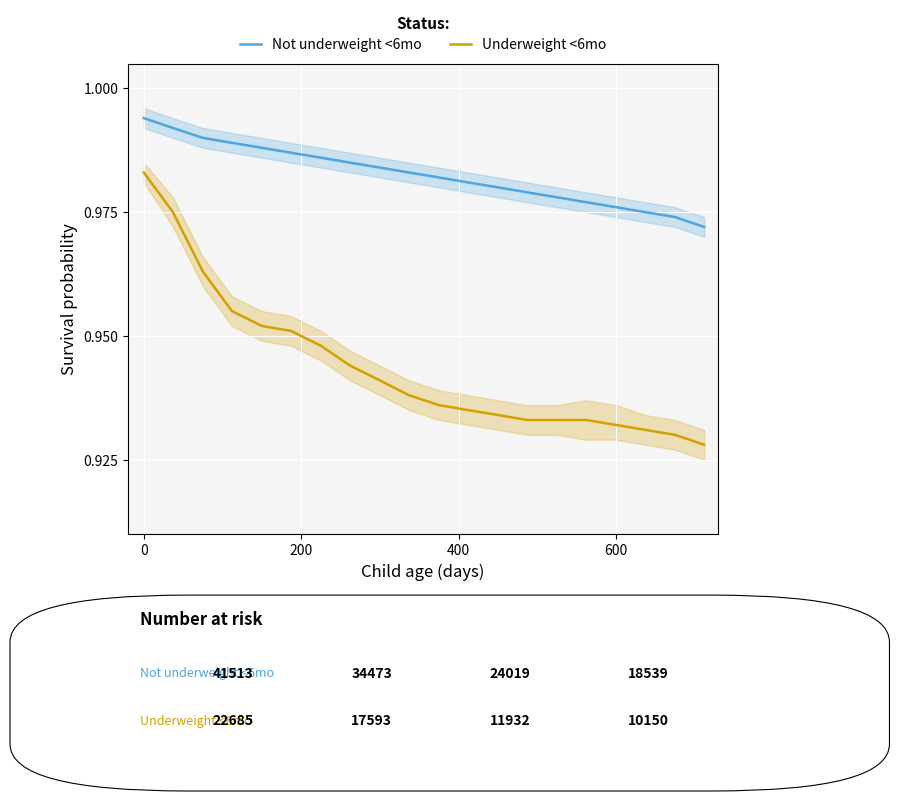

What is the value of the Not underweight <6mo point at the 11th from the left?

1.0